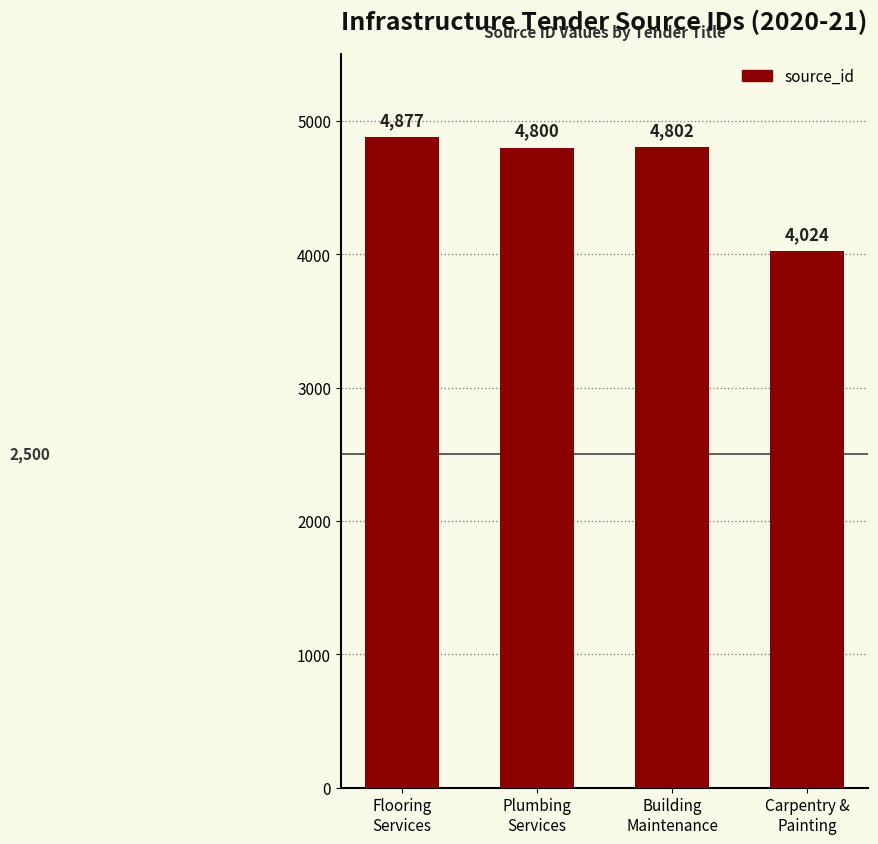

How many values are below 4802?

2